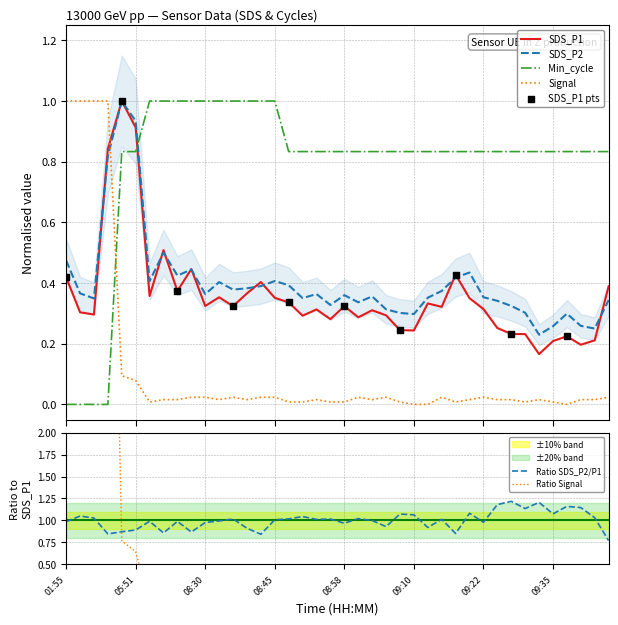

What is the total value across all series at 09:22?

1.7